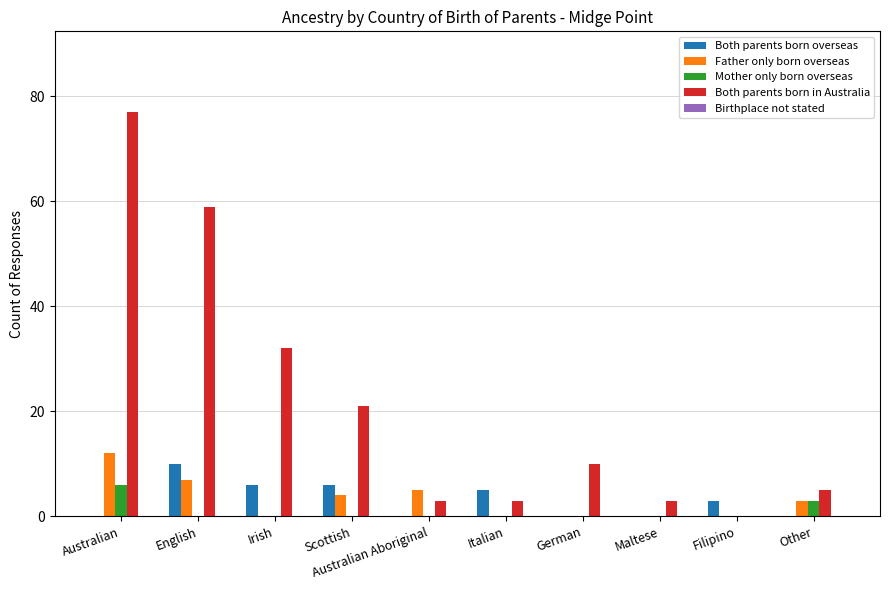

What is the sum of the Both parents born overseas values at Filipino and Maltese?

3